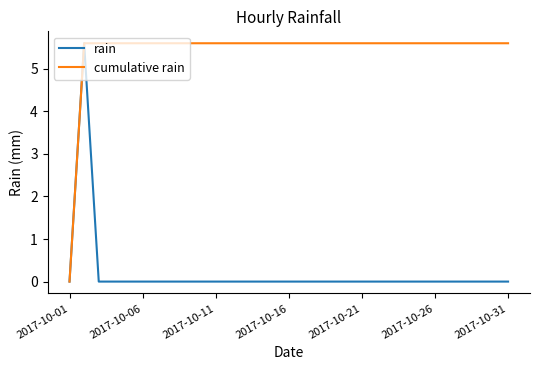

List the series in order of their overall mean, highest first.

cumulative rain, rain